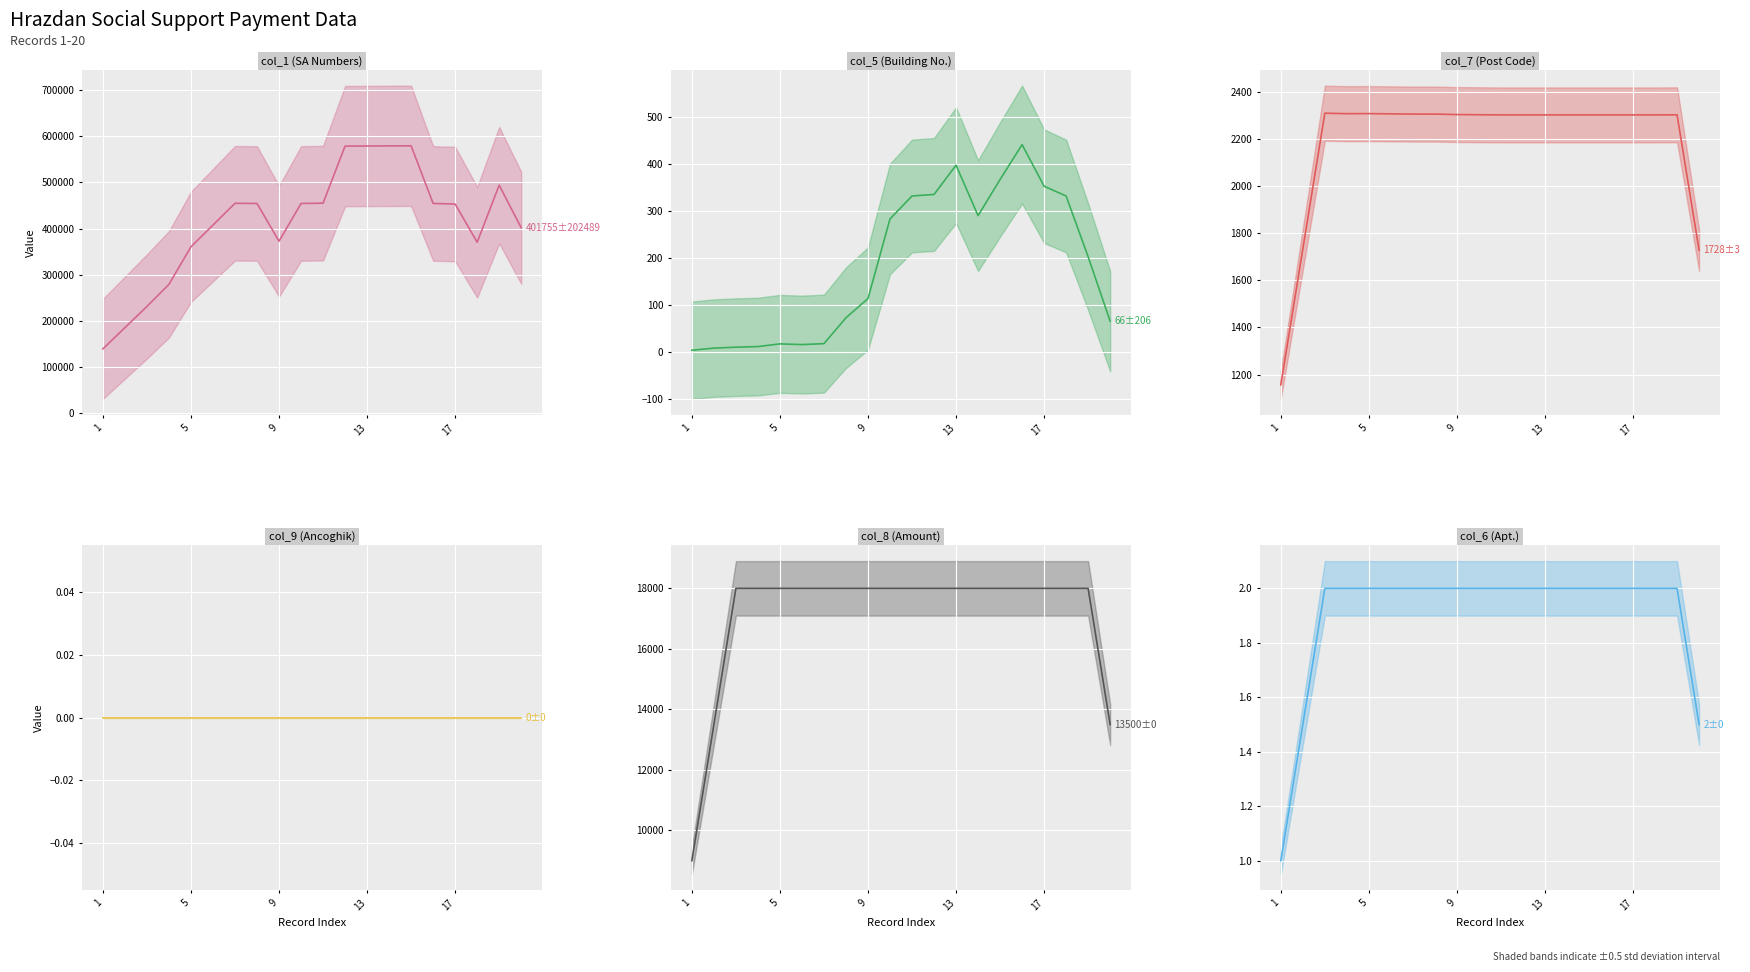

Rank the series by their maximum value, from lowest to highest.

col_9 (smooth), col_6 (smooth), col_5 (smooth), col_7 (smooth), col_8 (smooth), col_1 (smooth)